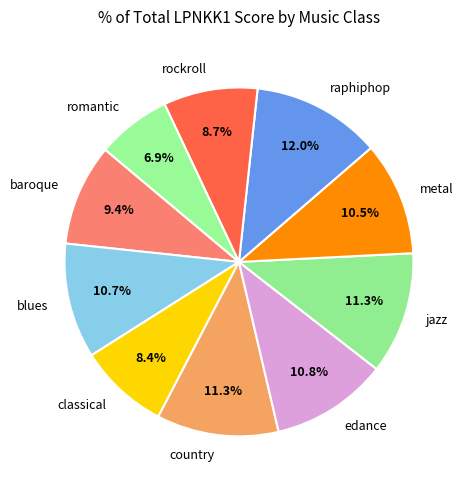

Between edance and raphiphop, which is larger?

raphiphop